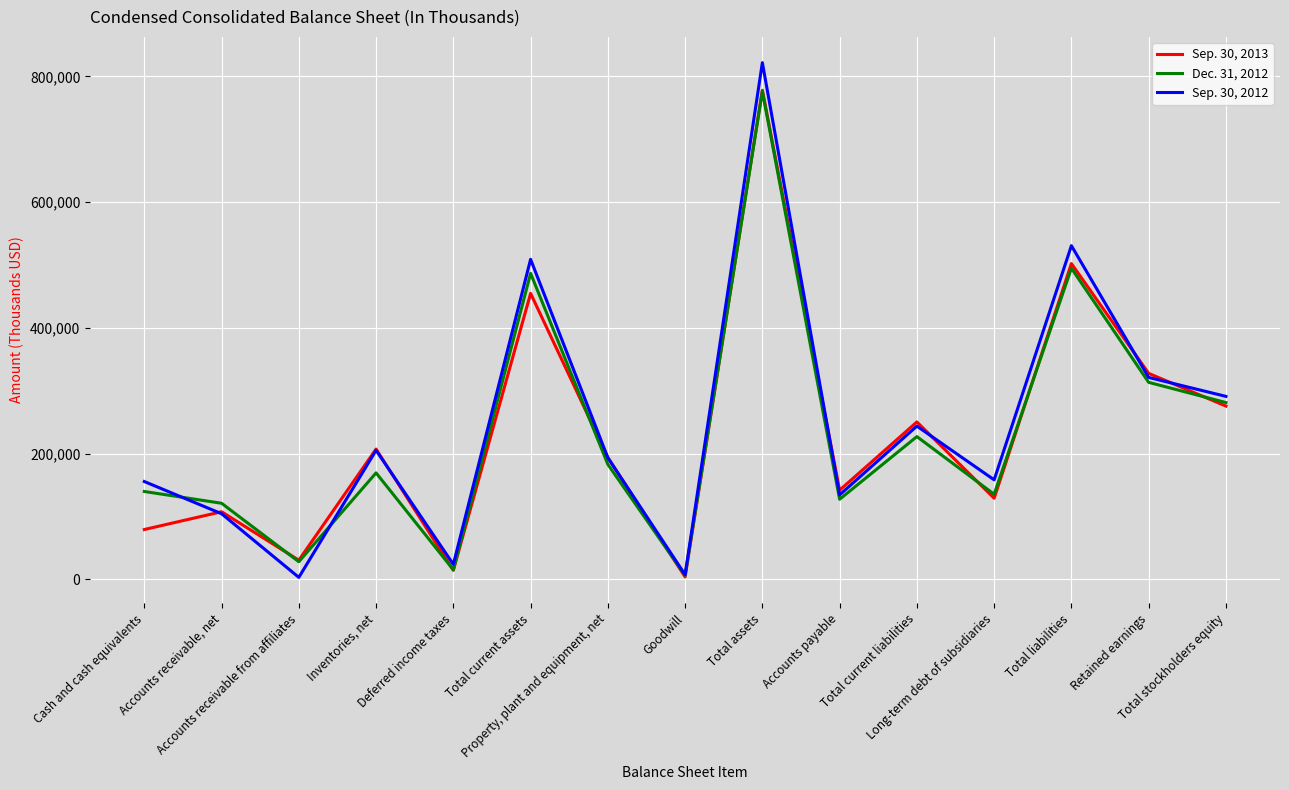

True or false: Sep. 30, 2013 has a value of 186920 at Retained earnings.

False